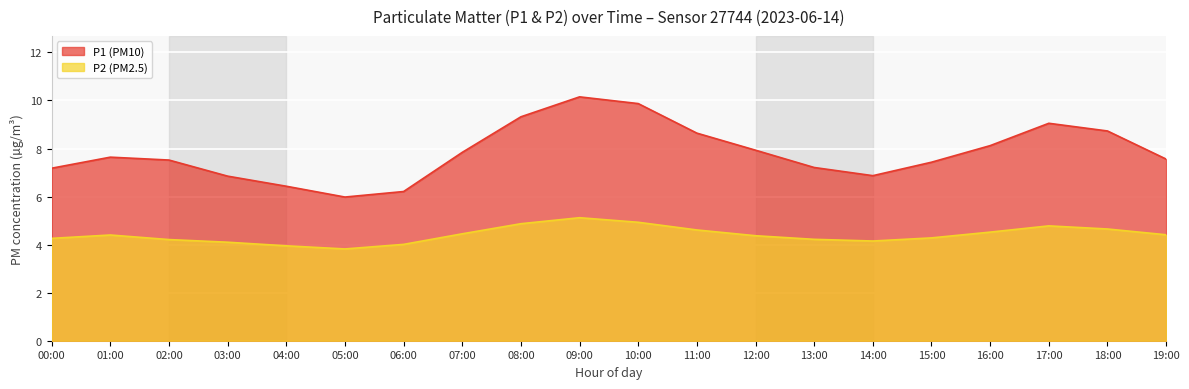

What is the label of the 13th point from the right?

07:00